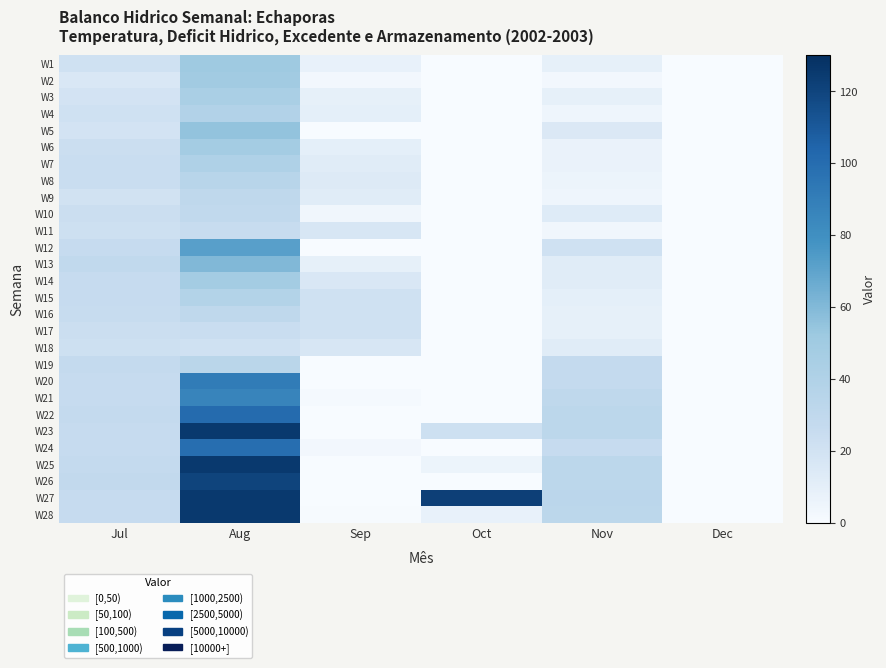

Reading left to right, transcribe all the data shown in this chart.

W1: Jul=21	Aug=51	Sep=8	Oct=0	Nov=9	Dec=0
W2: Jul=16	Aug=49	Sep=3	Oct=0	Nov=3	Dec=0
W3: Jul=19	Aug=44	Sep=9	Oct=0	Nov=9	Dec=0
W4: Jul=21	Aug=39	Sep=10	Oct=0	Nov=5	Dec=0
W5: Jul=19	Aug=55	Sep=0	Oct=0	Nov=15	Dec=0
W6: Jul=23	Aug=48	Sep=10	Oct=0	Nov=7	Dec=0
W7: Jul=24	Aug=41	Sep=12	Oct=0	Nov=7	Dec=0
W8: Jul=24	Aug=35	Sep=14	Oct=0	Nov=6	Dec=0
W9: Jul=20	Aug=30	Sep=12	Oct=0	Nov=5	Dec=0
W10: Jul=23	Aug=29	Sep=4	Oct=0	Nov=13	Dec=0
W11: Jul=22	Aug=25	Sep=17	Oct=0	Nov=4	Dec=0
W12: Jul=26	Aug=72	Sep=0	Oct=0	Nov=21	Dec=0
W13: Jul=29	Aug=60	Sep=9	Oct=0	Nov=12	Dec=0
W14: Jul=26	Aug=48	Sep=16	Oct=0	Nov=12	Dec=0
W15: Jul=26	Aug=38	Sep=21	Oct=0	Nov=10	Dec=0
W16: Jul=25	Aug=30	Sep=21	Oct=0	Nov=9	Dec=0
W17: Jul=23	Aug=24	Sep=21	Oct=0	Nov=9	Dec=0
W18: Jul=22	Aug=21	Sep=17	Oct=0	Nov=12	Dec=0
W19: Jul=27	Aug=34	Sep=0	Oct=0	Nov=27	Dec=0
W20: Jul=26	Aug=91	Sep=0	Oct=0	Nov=27	Dec=0
W21: Jul=26	Aug=86	Sep=2	Oct=0	Nov=30	Dec=0
W22: Jul=27	Aug=101	Sep=0	Oct=0	Nov=32	Dec=0
W23: Jul=26	Aug=125	Sep=0	Oct=22	Nov=32	Dec=0
W24: Jul=26	Aug=99	Sep=3	Oct=0	Nov=26	Dec=0
W25: Jul=27	Aug=125	Sep=0	Oct=6	Nov=32	Dec=0
W26: Jul=28	Aug=120	Sep=0	Oct=0	Nov=32	Dec=0
W27: Jul=26	Aug=125	Sep=0	Oct=122	Nov=33	Dec=0
W28: Jul=26	Aug=125	Sep=1	Oct=8	Nov=32	Dec=0